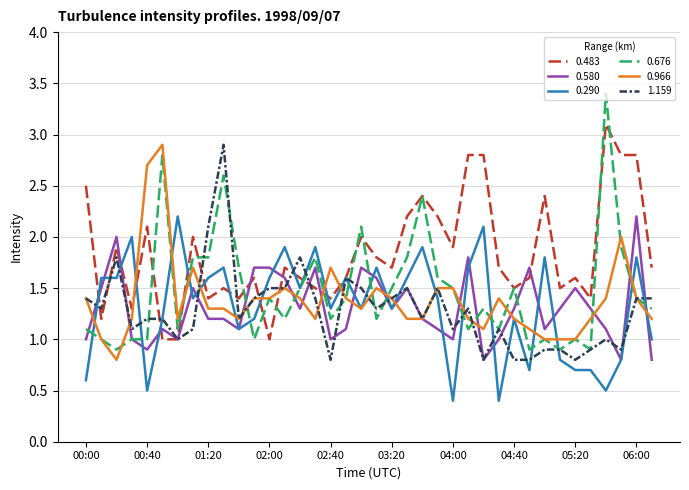

After their last crossing, which series has the higher values: 0.966 or 0.483?

0.483